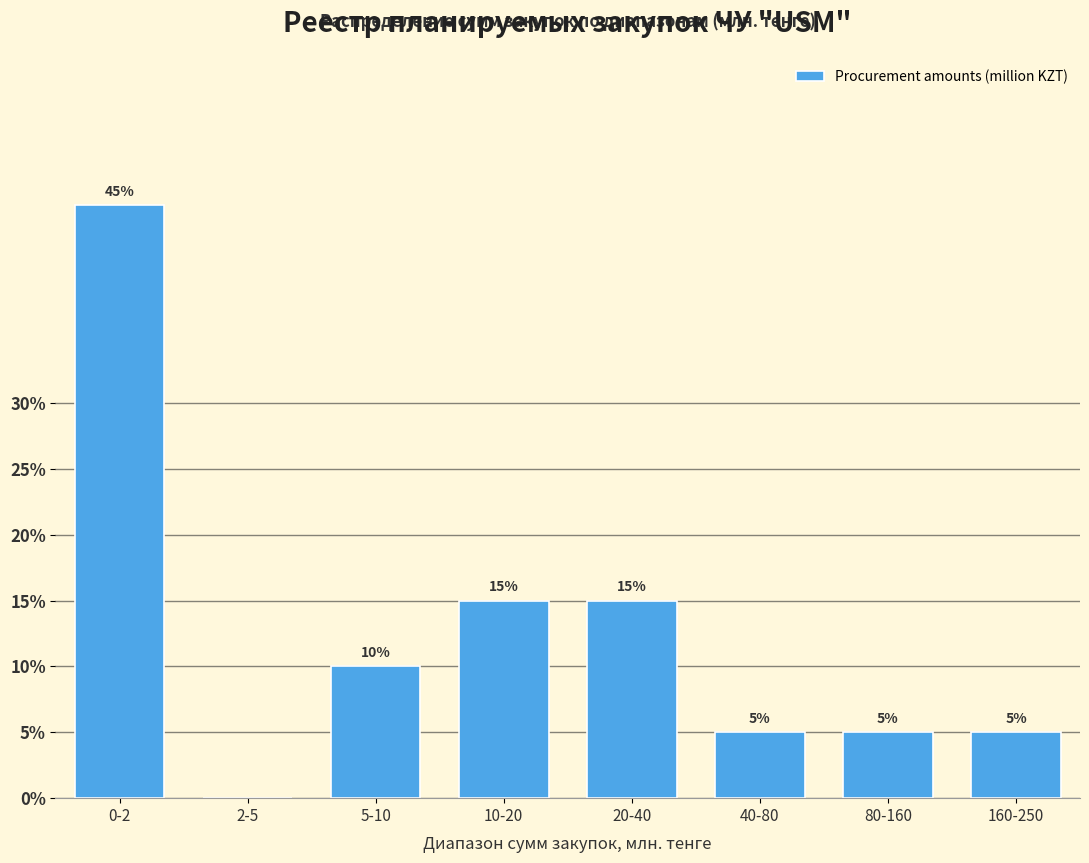

Reading left to right, extract all data points from this chart.

0-2=45	2-5=0	5-10=10	10-20=15	20-40=15	40-80=5	80-160=5	160-250=5